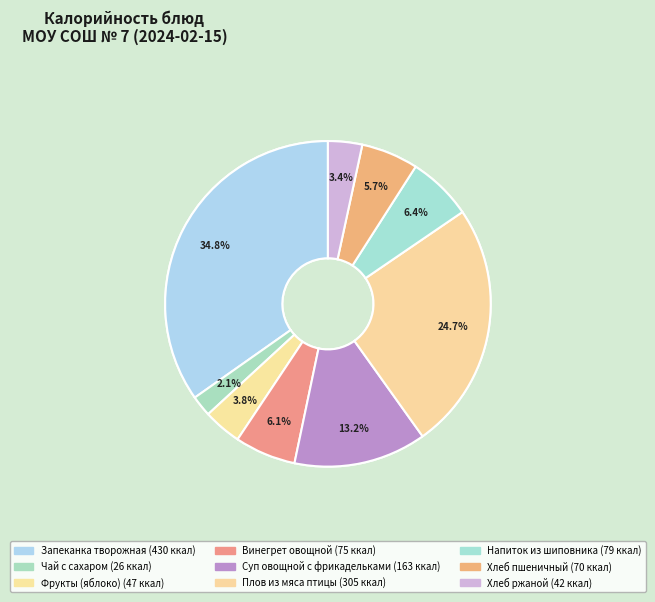

To the nearest percent, what is the difference between the Запеканка творожная and Напиток из шиповника slice percentages?

28%